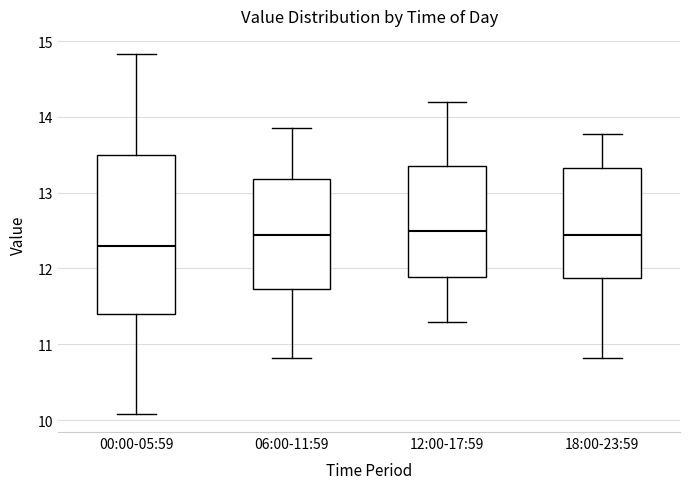

Where does the lower whisker of the box for 00:00-05:59 end on the y-axis? The values are not printed on the chart, so give them approximately, as read against the axis.

10.1